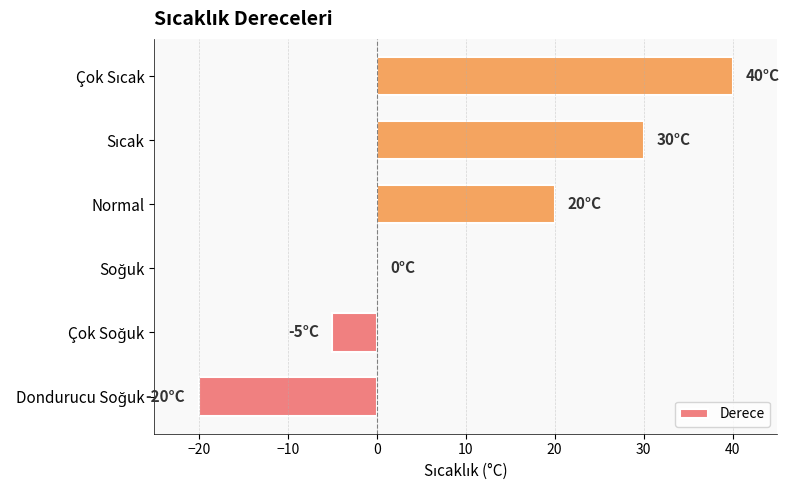

What is the greatest value displayed?

40